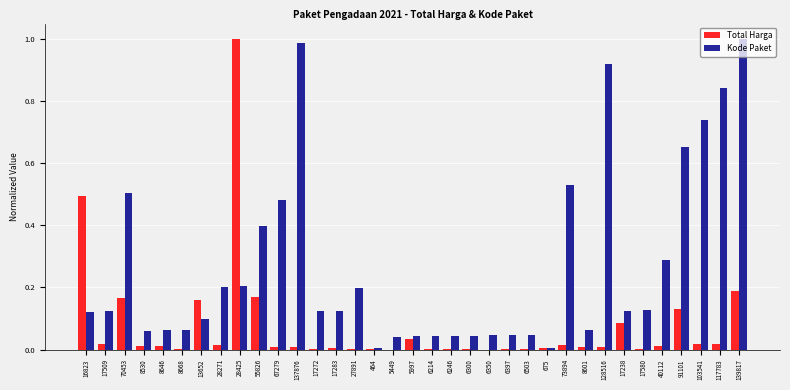

The Kode Paket series shows 0.1 at 17238. True or false?

True